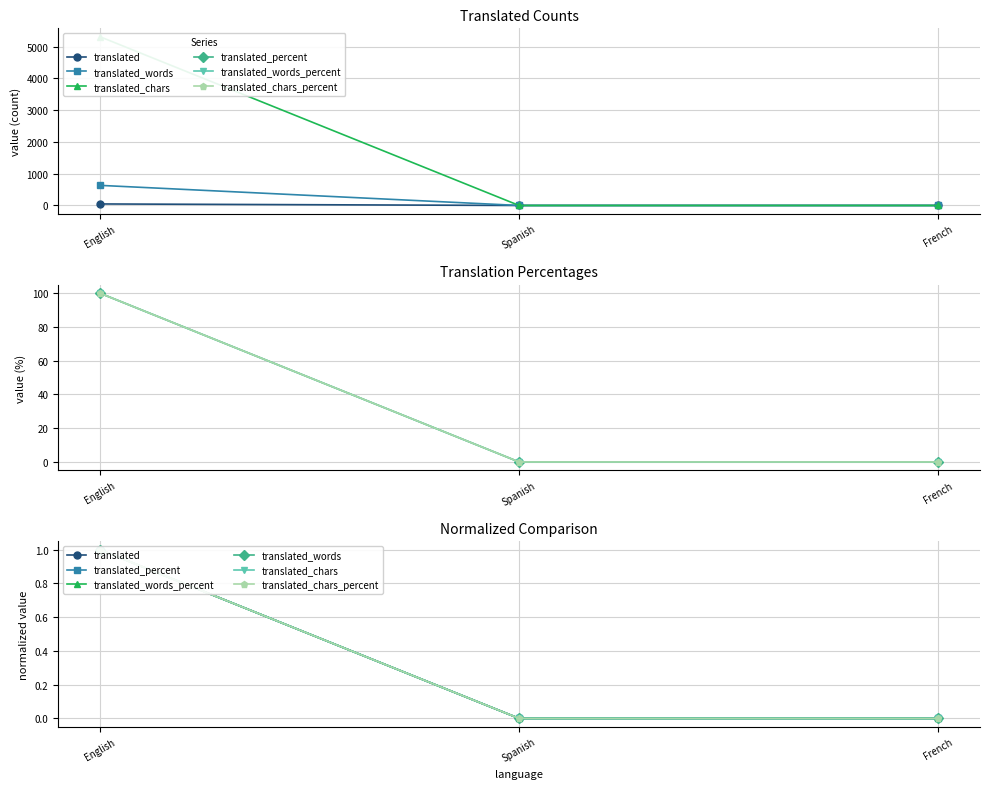

At which category is the sum across all series the highest?

English